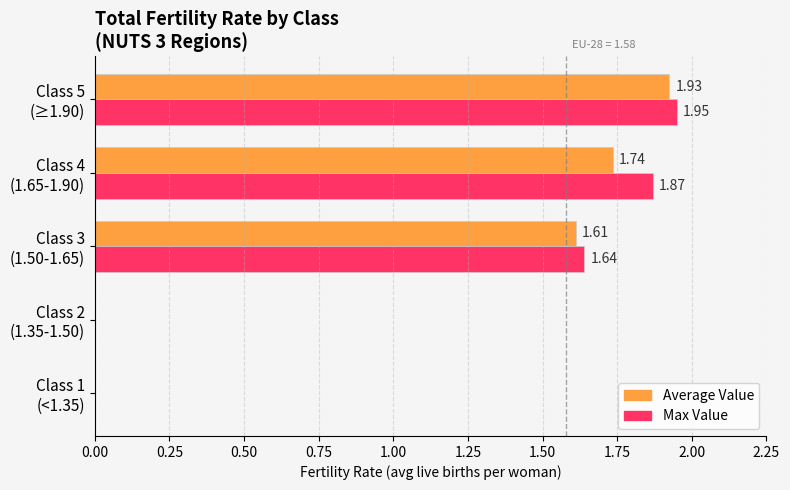

At which category is the sum across all series the highest?

Class 5
(≥1.90)